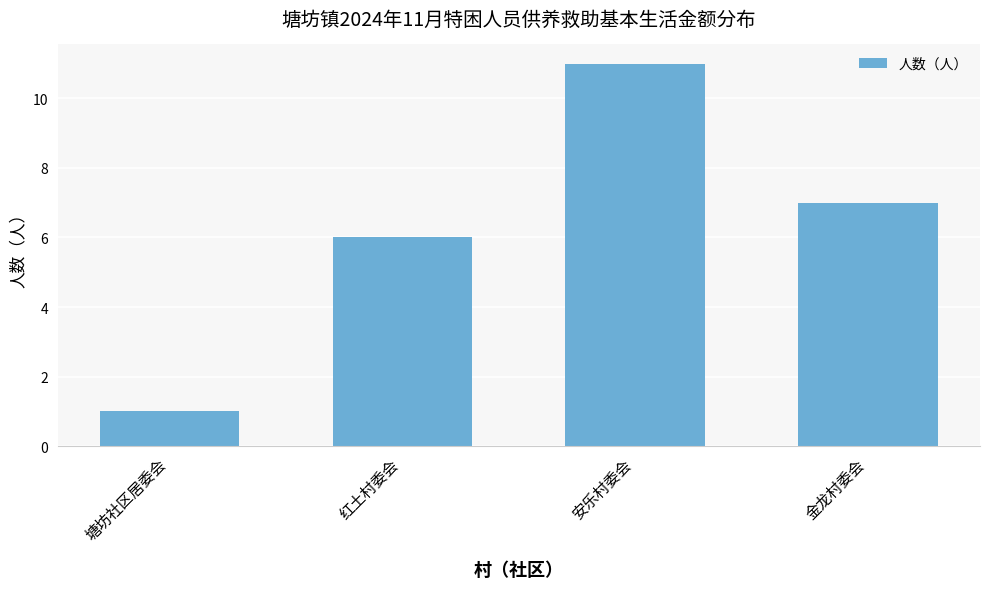

Rank the categories by value from highest to lowest.

安乐村委会, 金龙村委会, 红土村委会, 塘坊社区居委会